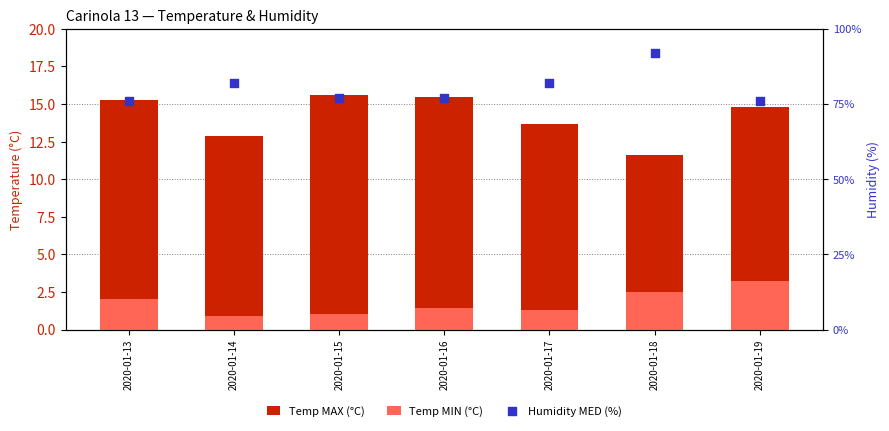

Which series has the largest Y range (max minus min)?

Humidity MED (%)